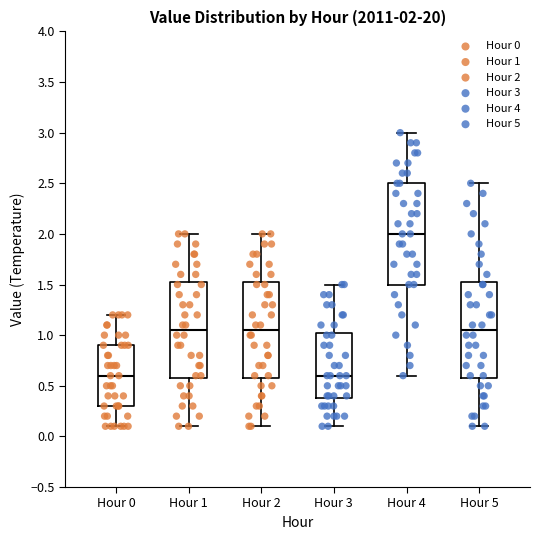

Which box is the tallest, from its lower edge to its upper edge?

Hour 4